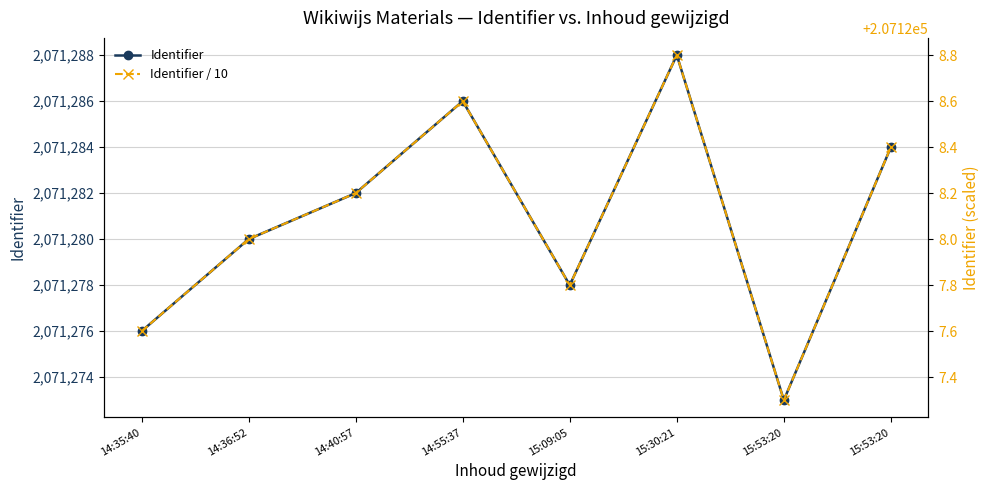

How many values in the Identifier series are below 2071282?

4